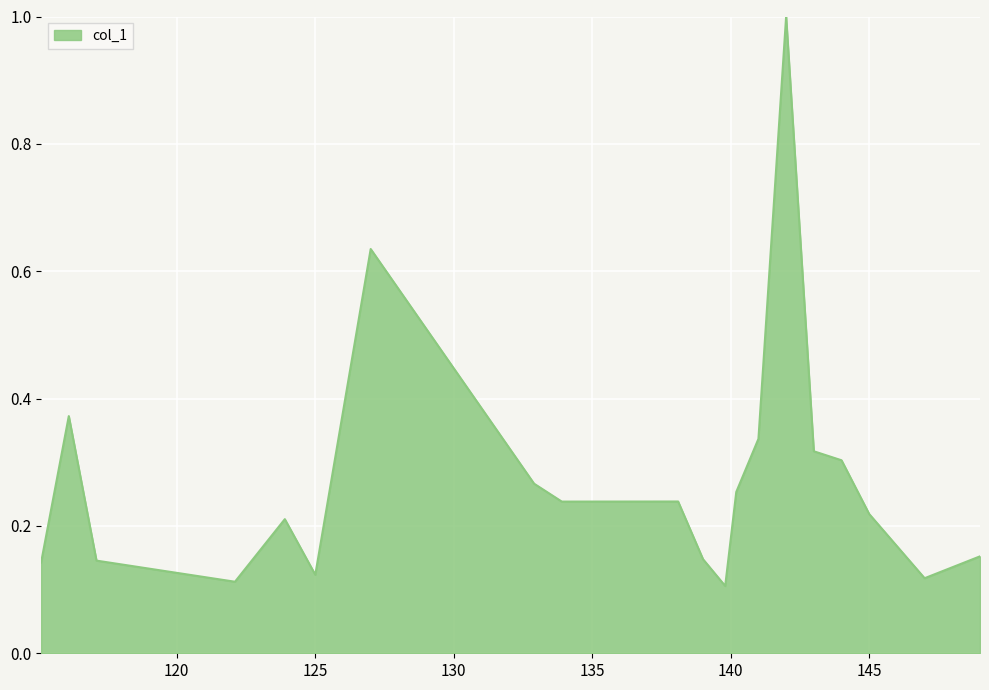

How many series are shown in this chart?

1